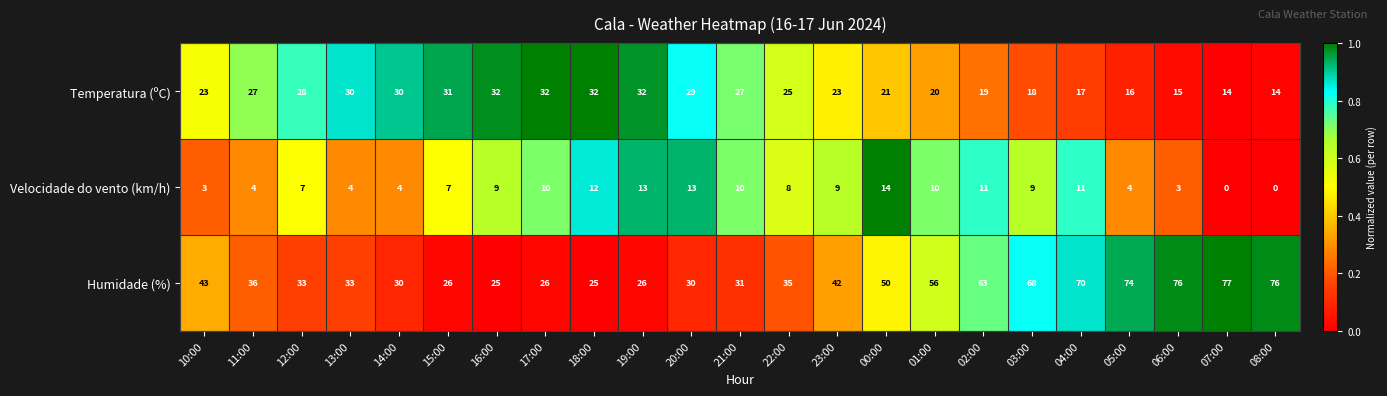

What is the spread (max minus min) of values at 22:00?

27